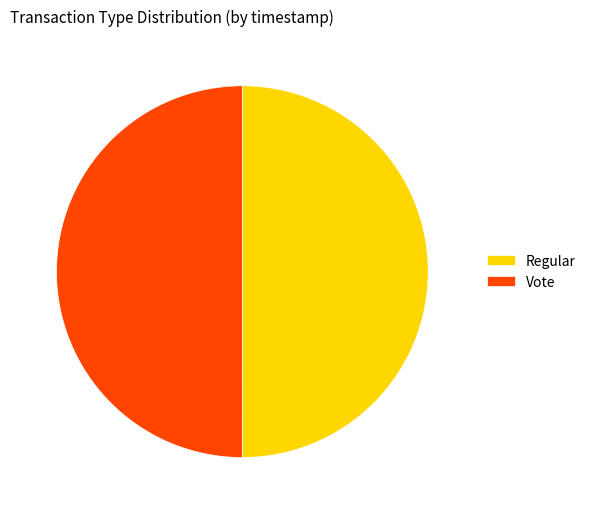

What is the ratio of the value at Regular to the value at Vote?

1.0